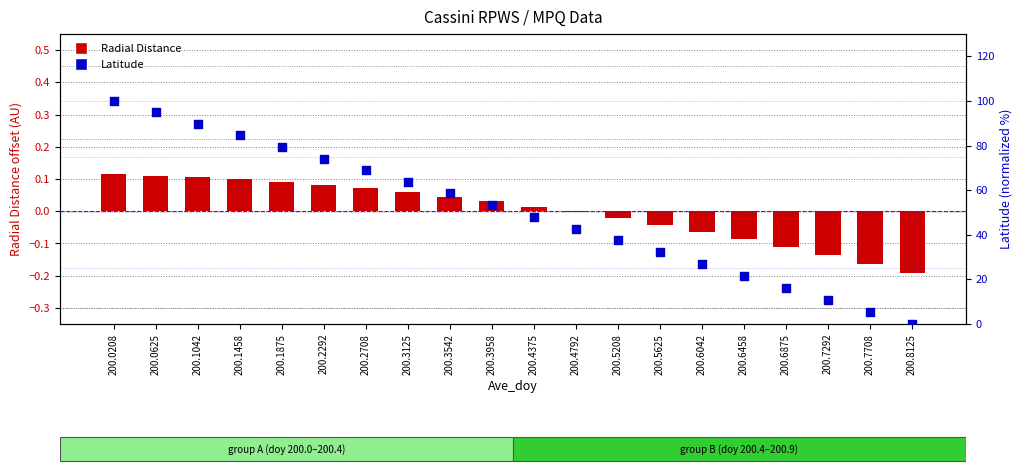

Which series has the largest total across all categories?

Latitude